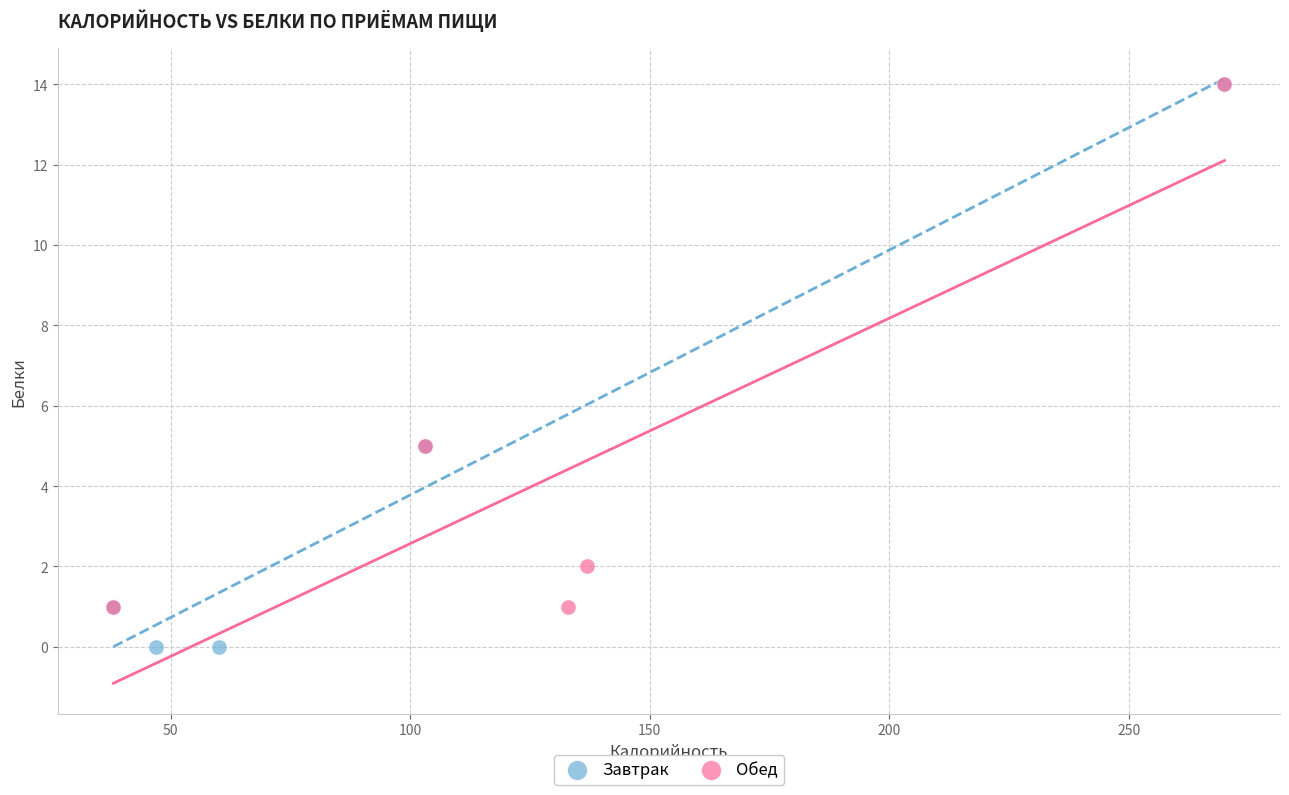

Which series contains the lowest Y value?

Завтрак